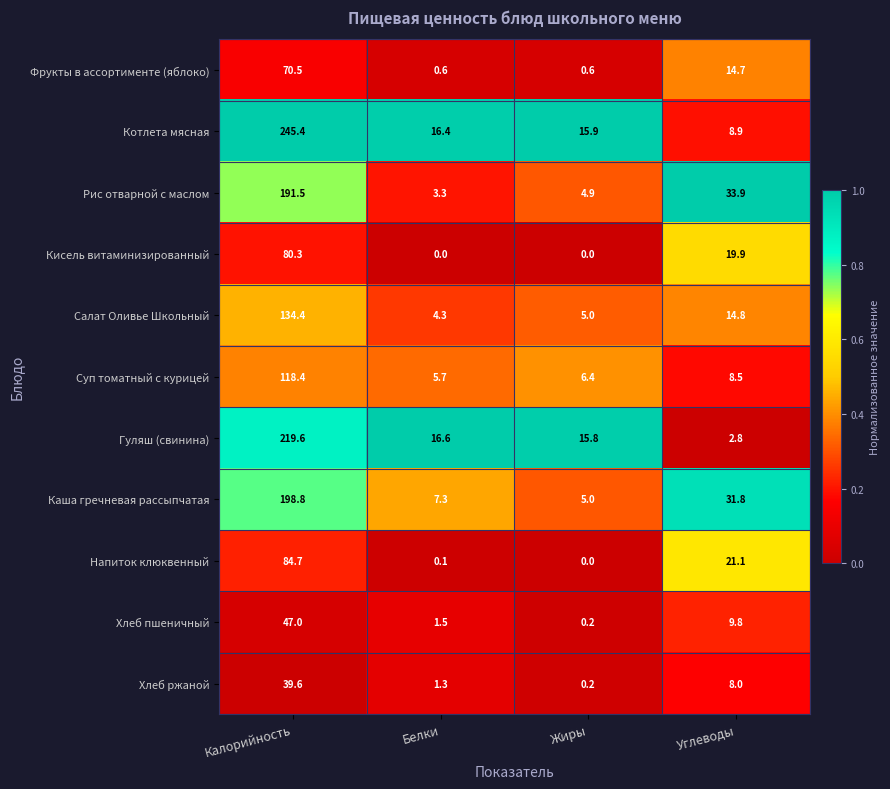

At which label is Котлета мясная closest to 127?

Белки